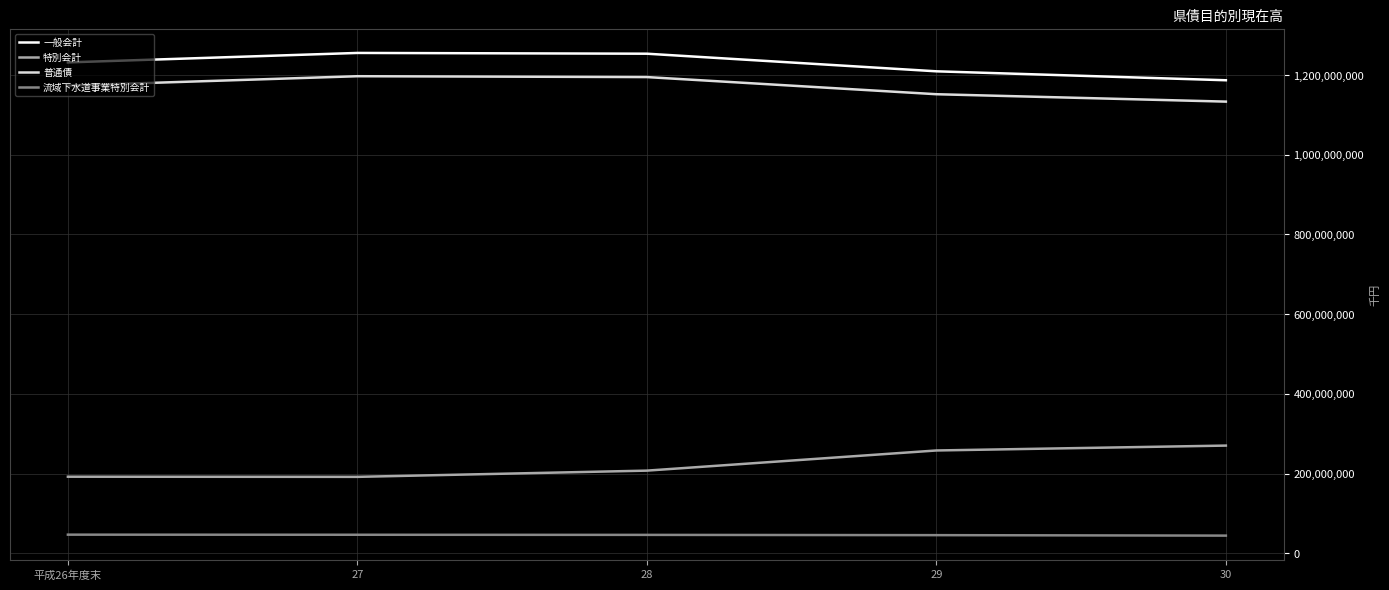

What is the maximum value for 一般会計?

1255347430